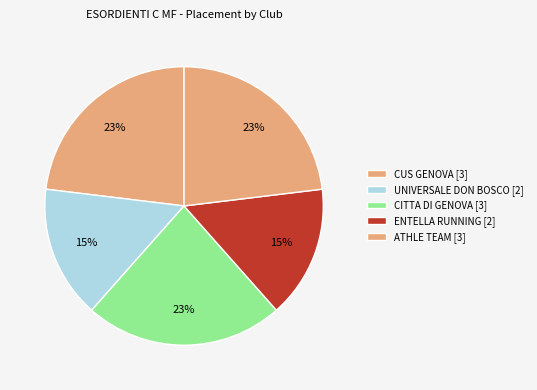

How many slices are in this pie chart?

5